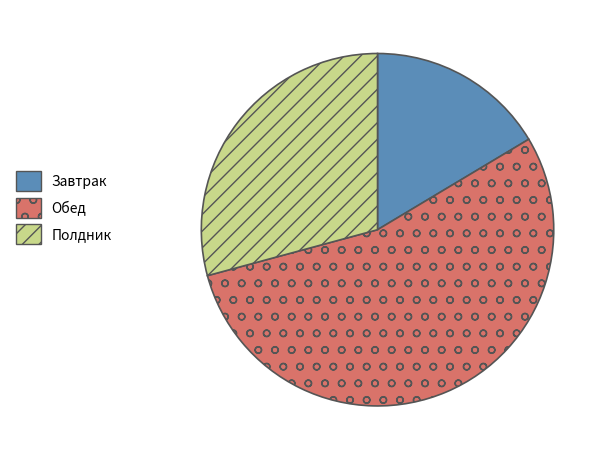

Is the sum of Обед and Полдник greater than half?

Yes